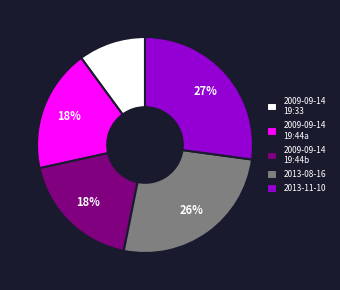

Combined, do 2013-08-16 and 2009-09-14 19:33 account for over 50%?

No